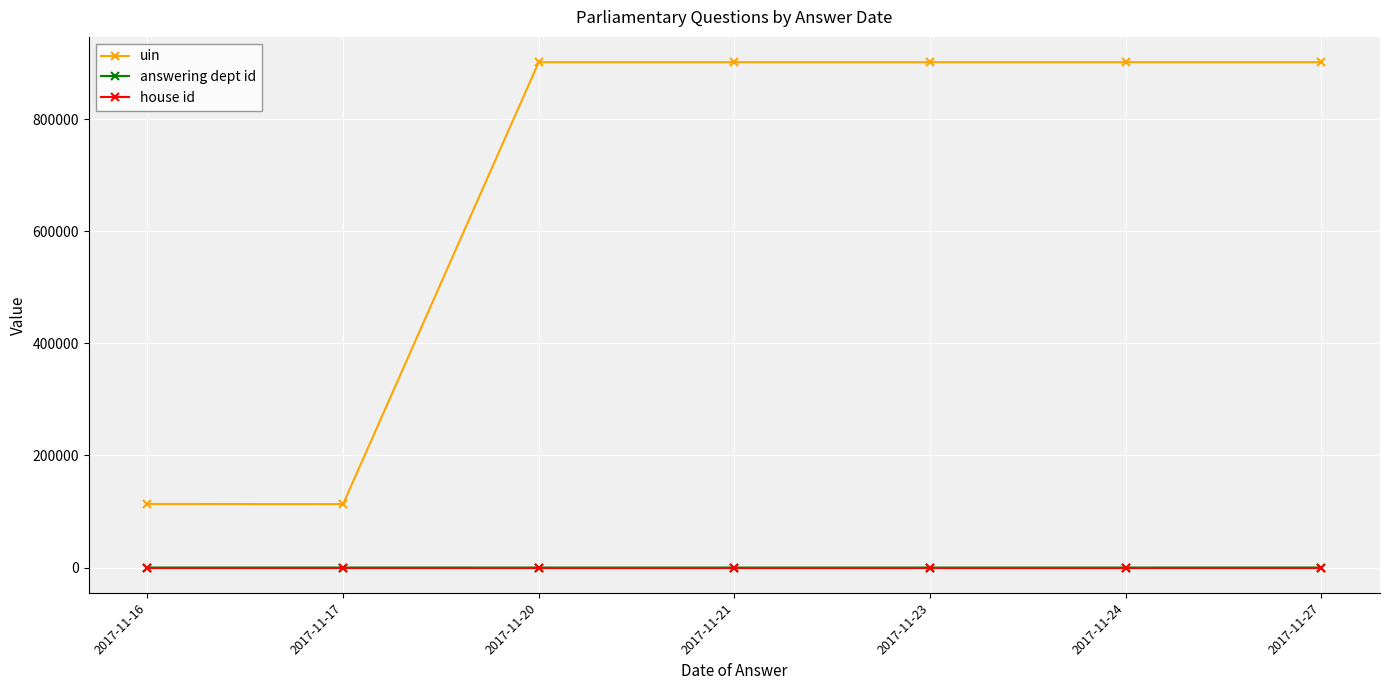

Which series has the widest spread of values?

uin